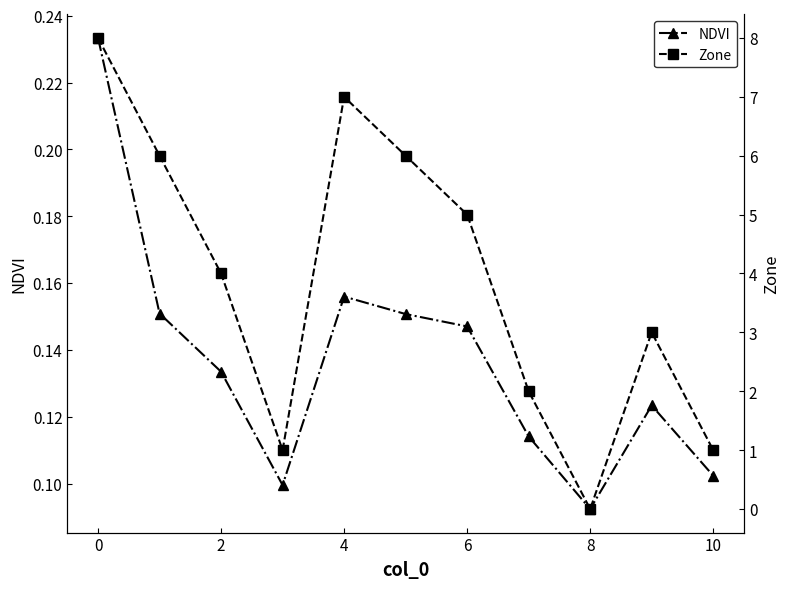

Is the value of NDVI at 6 greater than the value of Zone at 10?

No